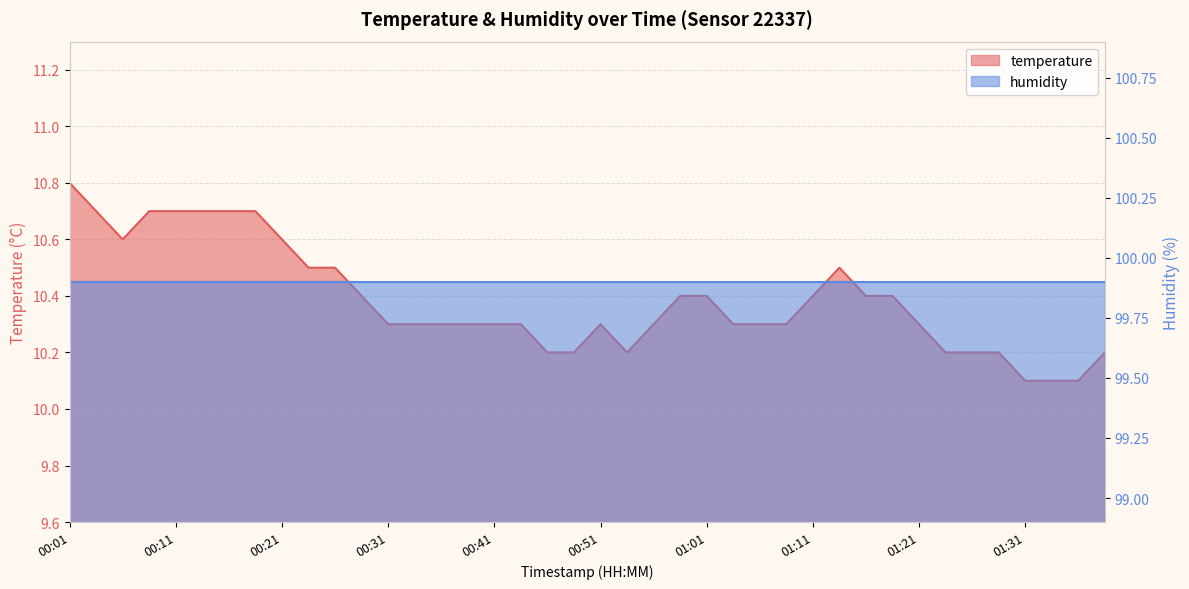

What is the greatest value displayed?

10.8